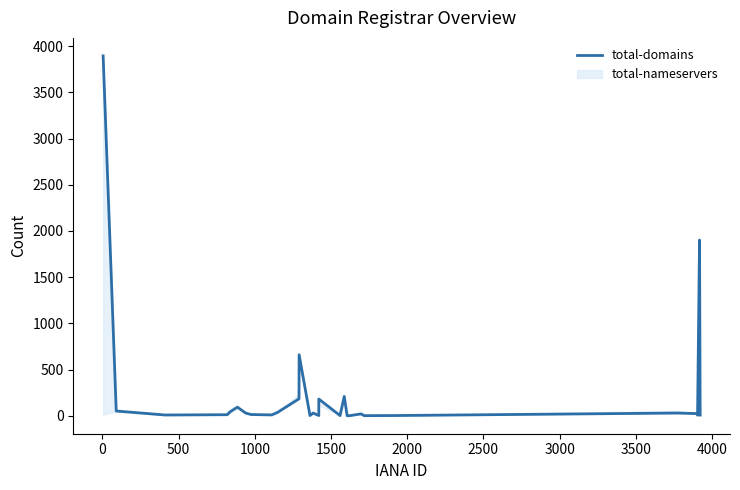

How many values exceed 20?

14